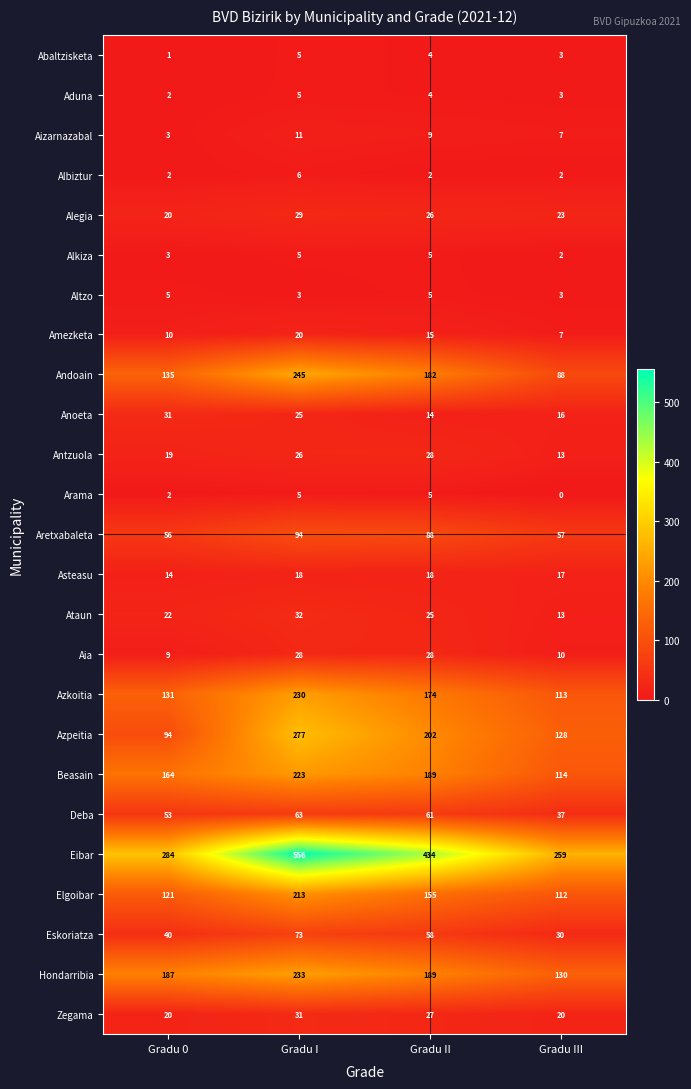

Is the value of Aizarnazabal at Gradu I greater than the value of Alkiza at Gradu 0?

Yes